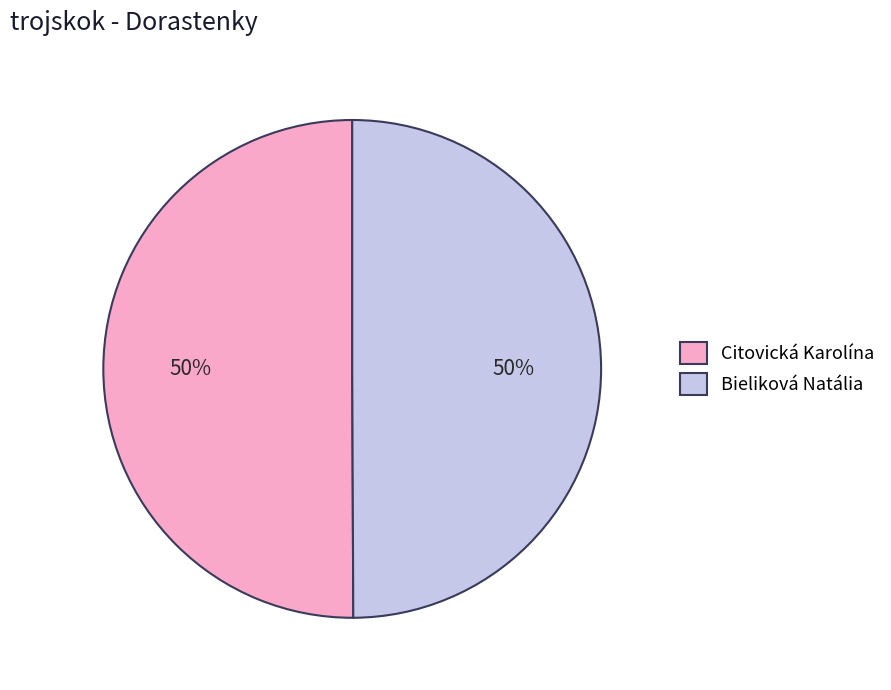

To the nearest percent, what is the average slice percentage?

50%